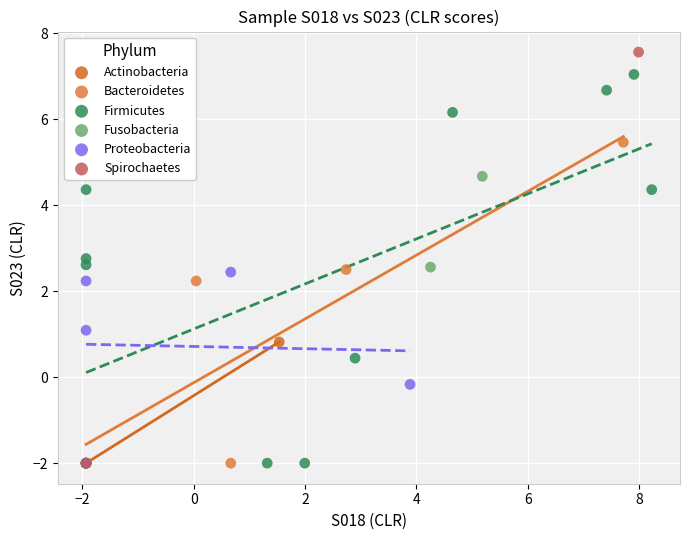

What are all the series names shown in the legend?

Actinobacteria, Bacteroidetes, Firmicutes, Fusobacteria, Proteobacteria, Spirochaetes